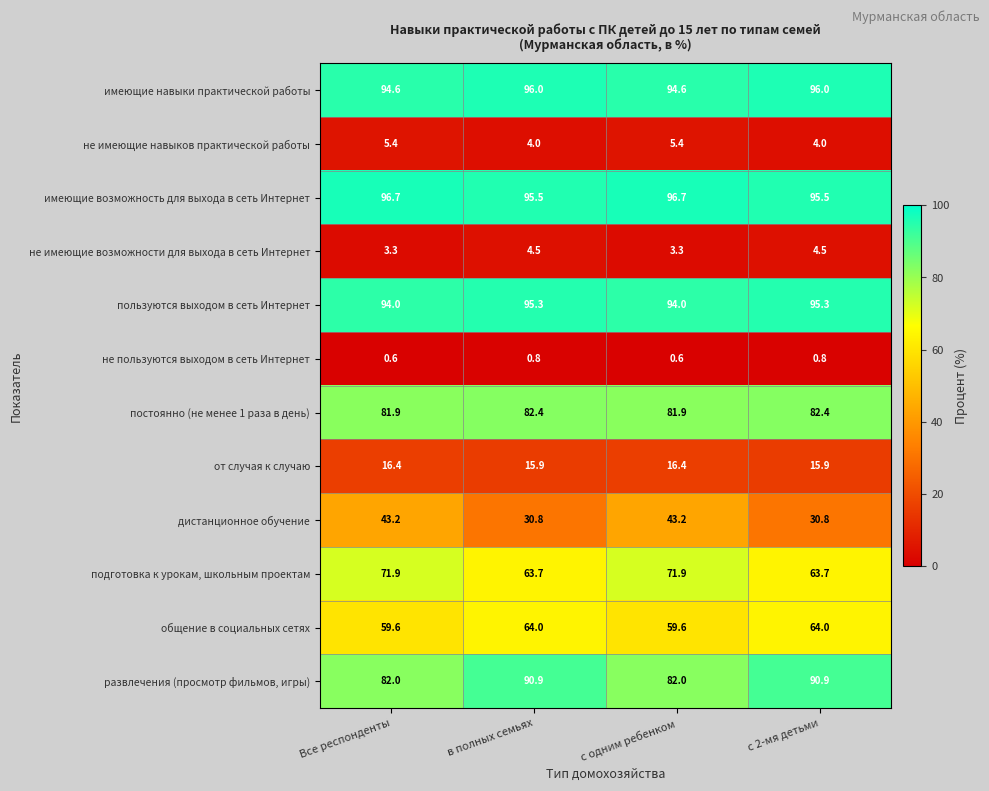

At which label does дистанционное обучение first exceed 43?

Все респонденты